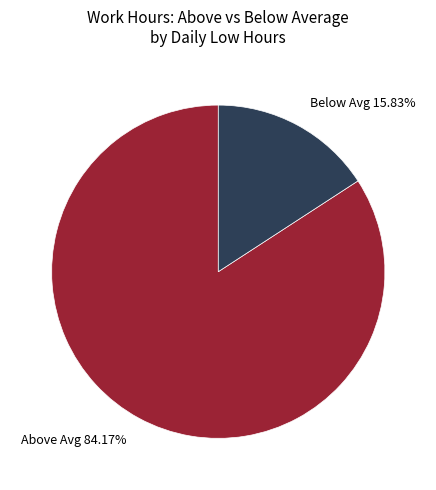

What is the majority slice?

Above Avg 84.17%